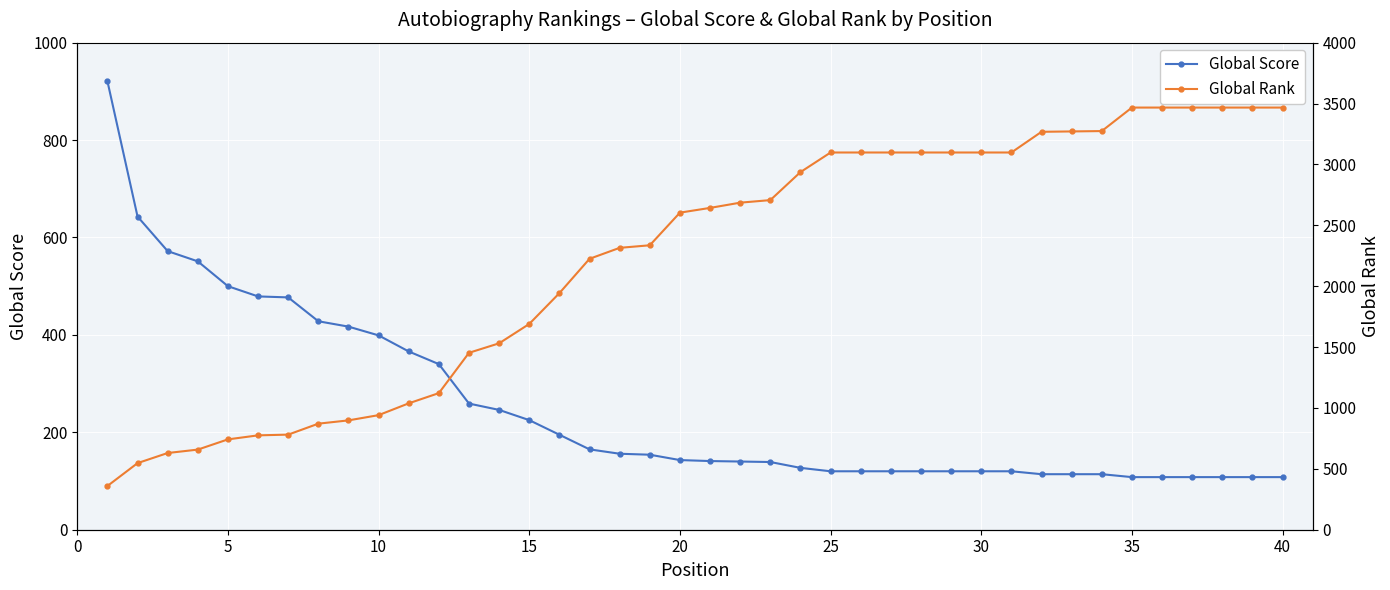

Which series has the largest total across all categories?

Global Rank